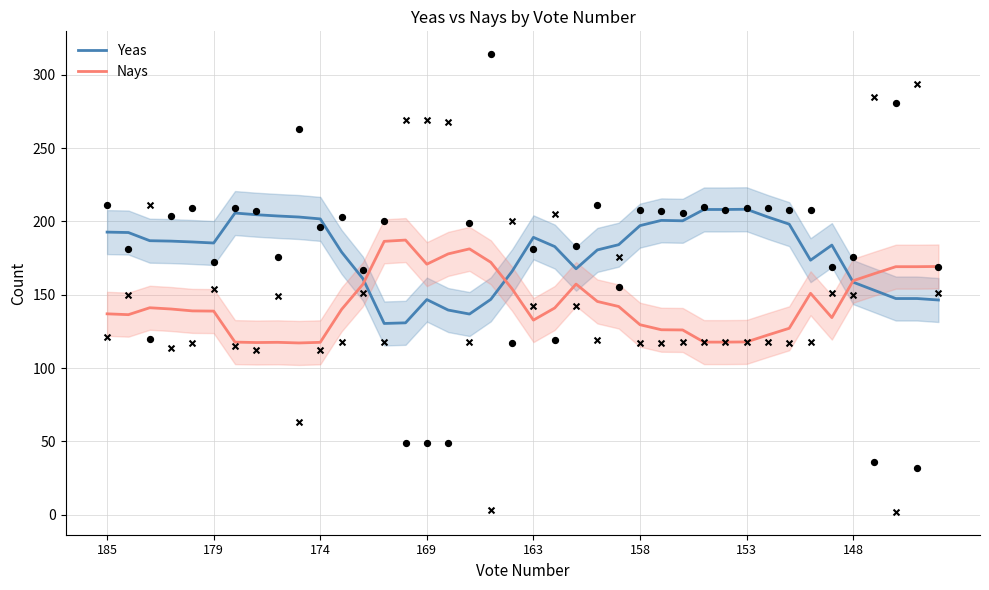

Which series contains the highest Y value?

Yeas